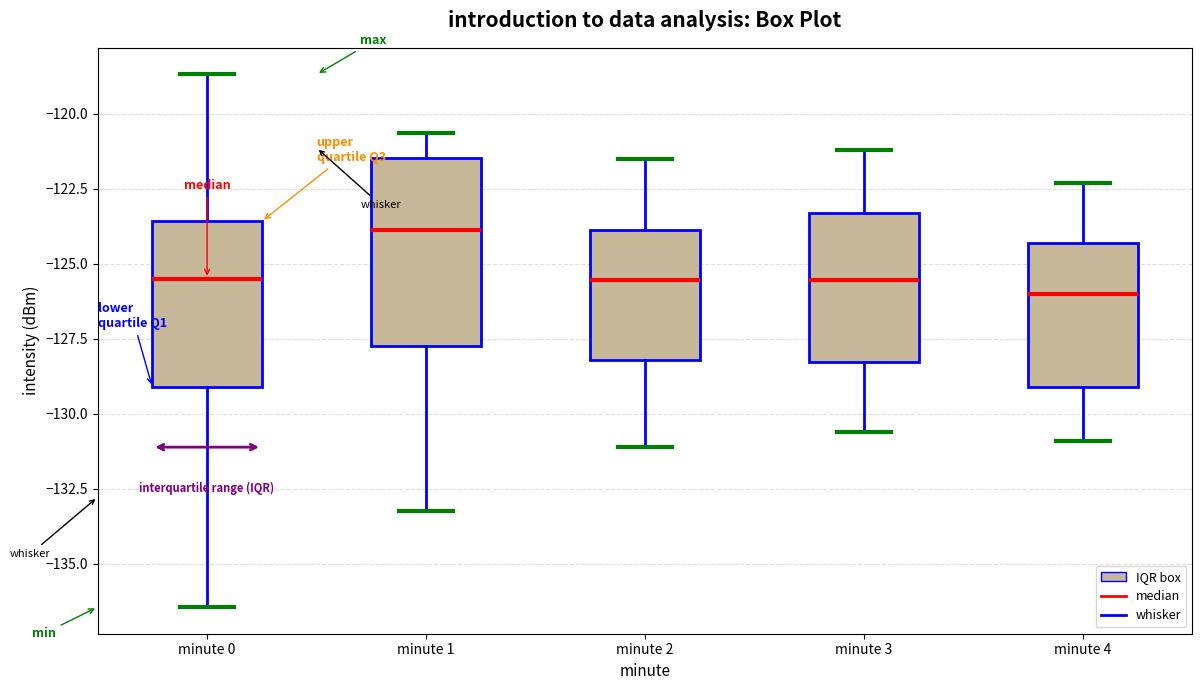

Reading left to right, read every box against the y-axis: the position of its median line, the range the box covers, and the ends of its whiskers. The values are not printed on the chart, so give them approximately, as read against the axis.

minute 0: median -125.5, box -129.0 to -123.5, whiskers -136.5 to -118.5
minute 1: median -124.0, box -127.5 to -121.5, whiskers -133.0 to -120.5
minute 2: median -125.5, box -128.0 to -124.0, whiskers -131.0 to -121.5
minute 3: median -125.5, box -128.5 to -123.5, whiskers -130.5 to -121.0
minute 4: median -126.0, box -129.0 to -124.5, whiskers -131.0 to -122.5